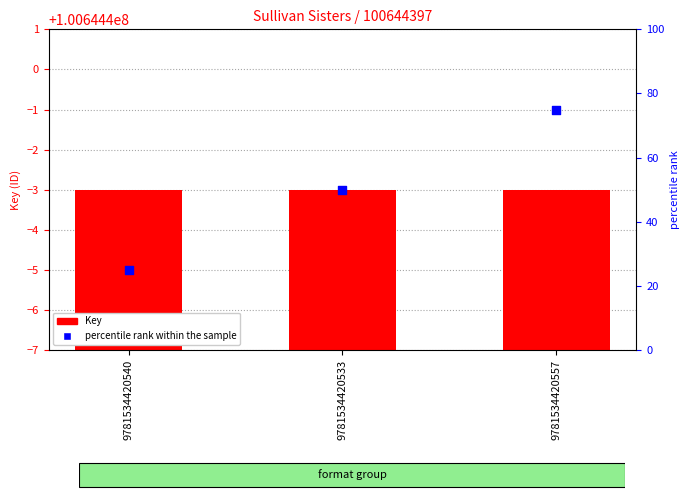

What are all the series names shown in the legend?

Key, percentile rank within the sample